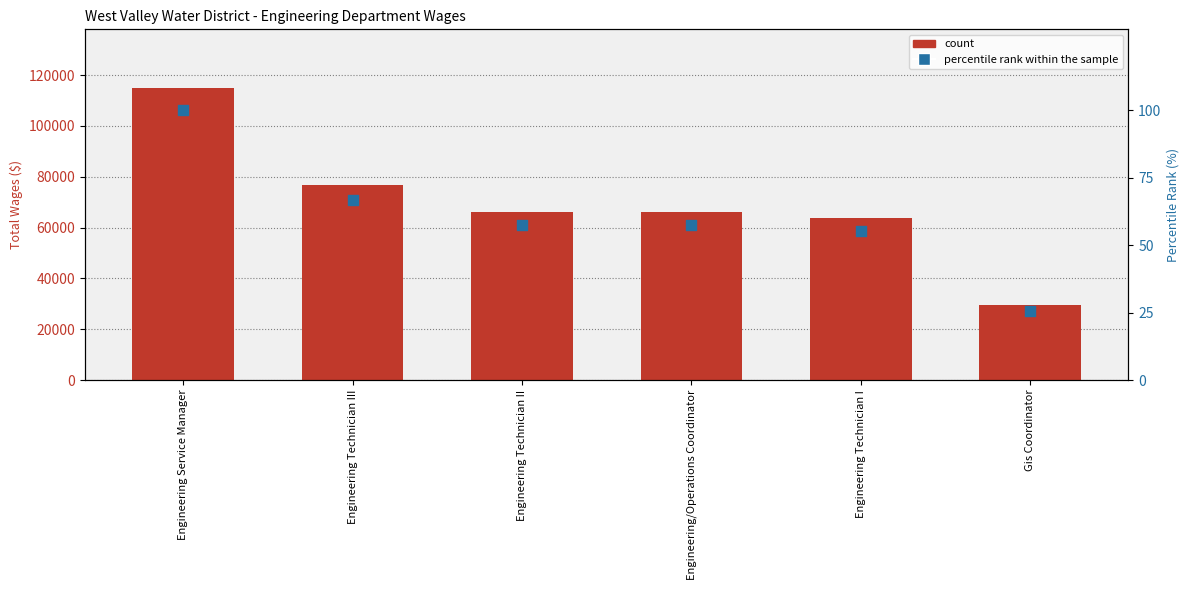

Which series contains the highest Y value?

Total Wages